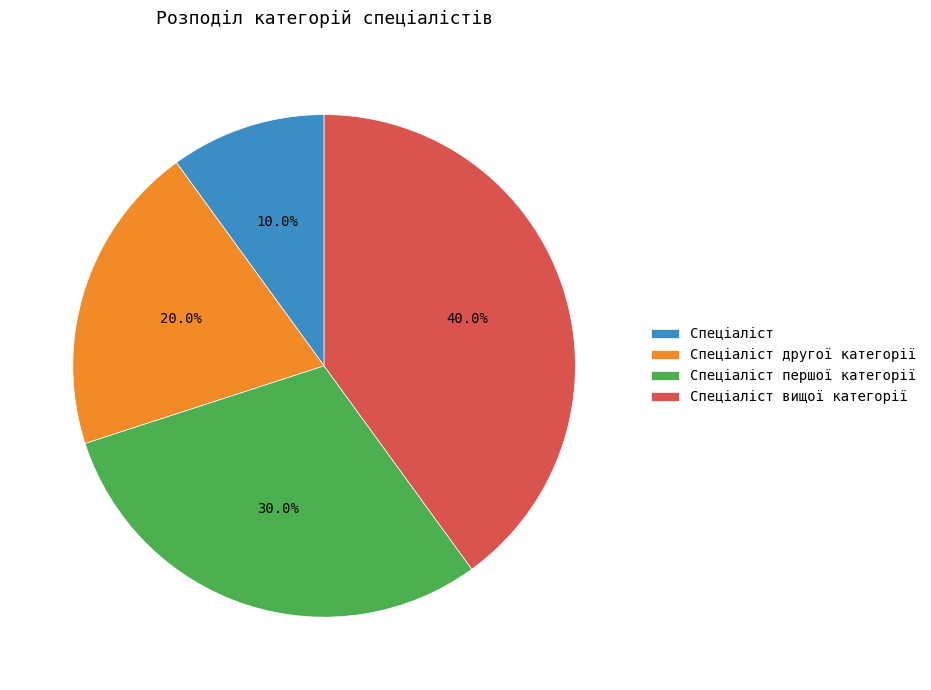

Is it true that Спеціаліст is 1% of the pie?

False